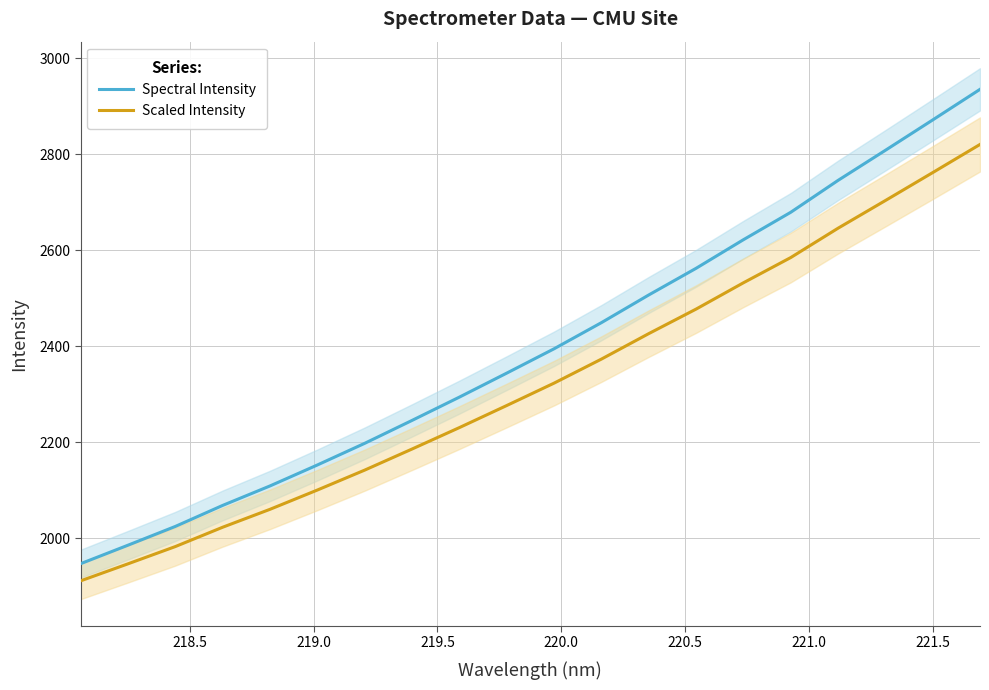

At how many categories does at least one series exceed 2581?

6